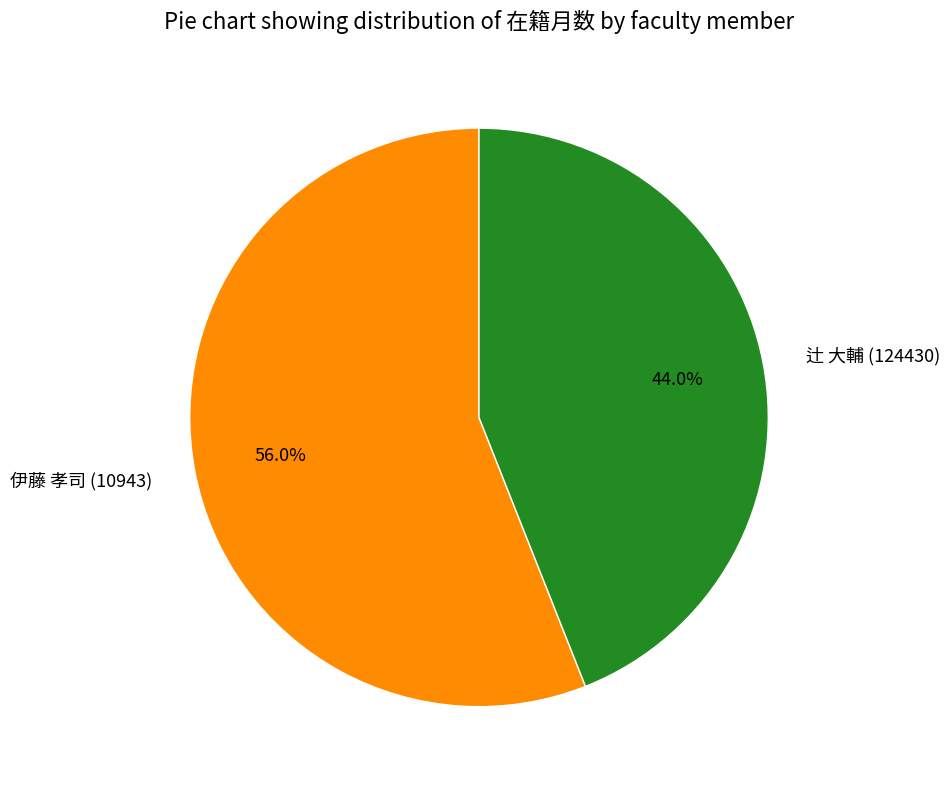

How much of the chart is everything except 辻 大輔 (124430)?

56.0%